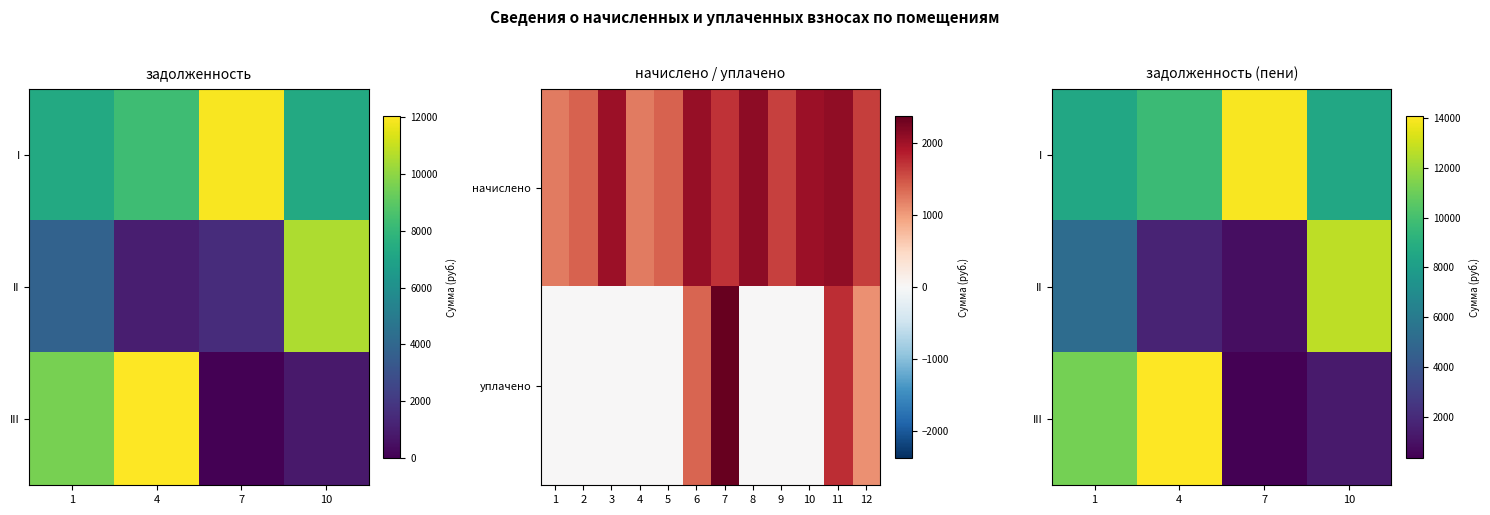

Where is III nearest to the value 7209?

1